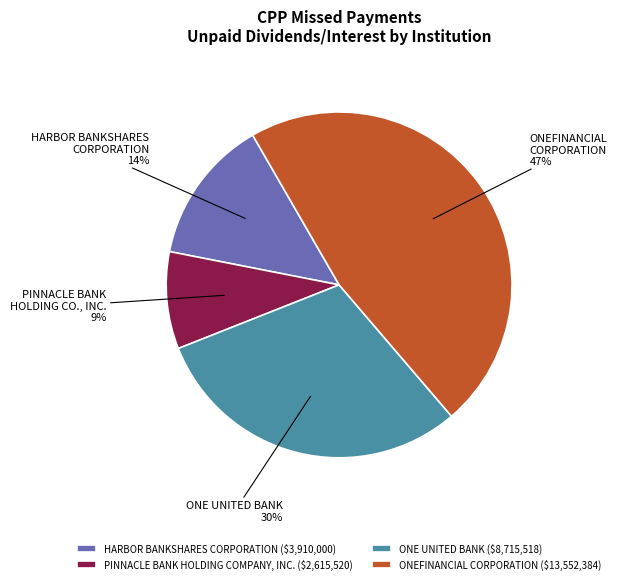

Is it true that ONEFINANCIAL CORPORATION is 1% of the pie?

False